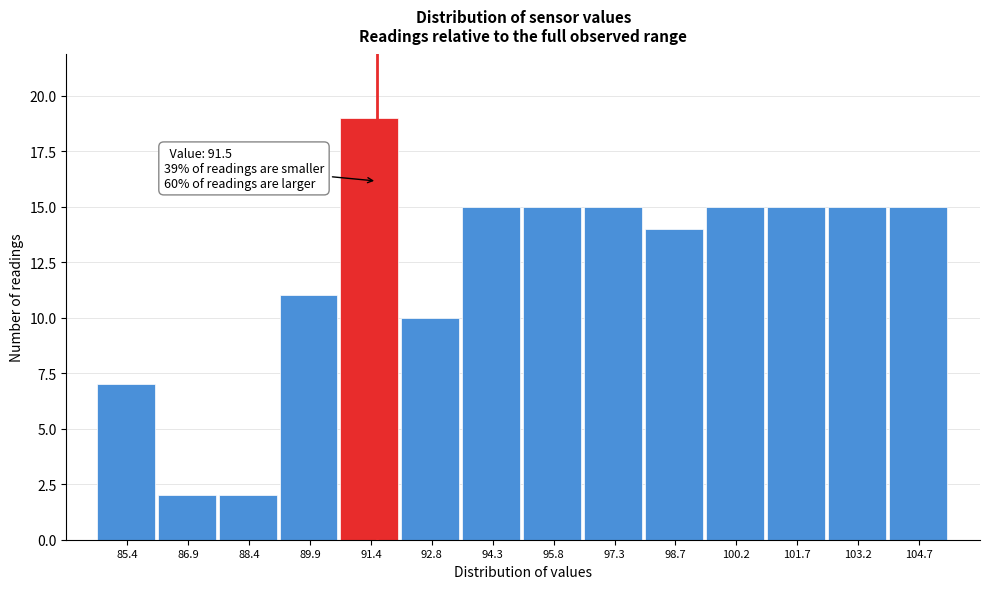

Over which range of the x-axis is the bar tallest?

90.6 to 92.0